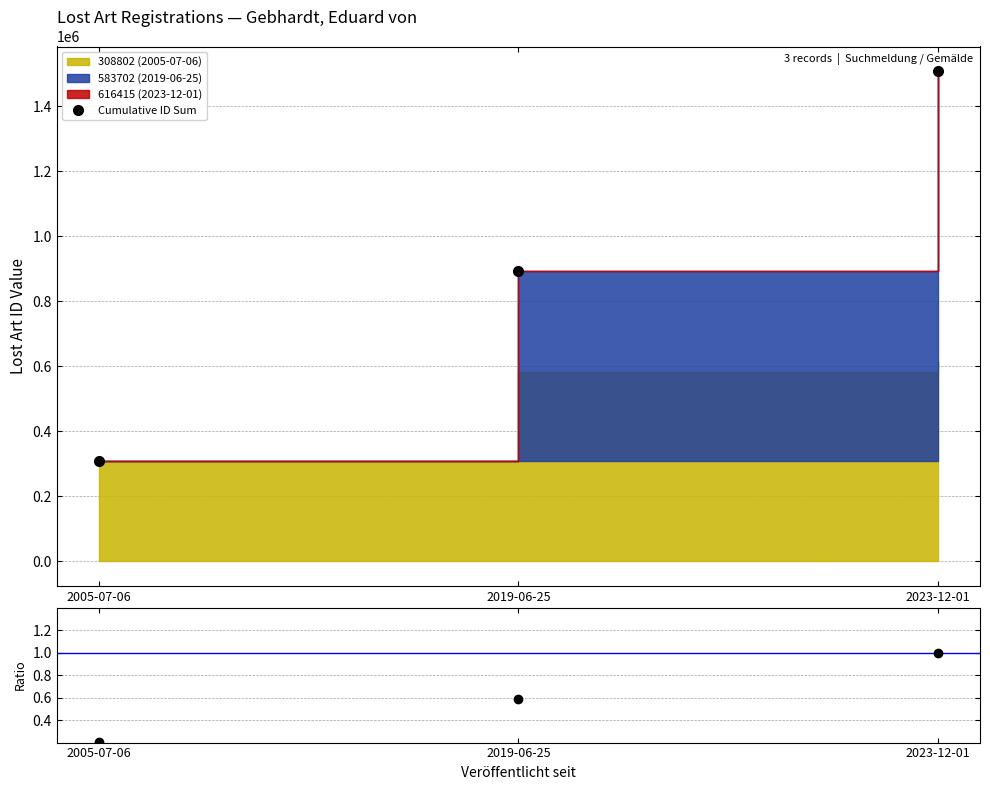

At which category does the chart reach its minimum across all series?

2005-07-06